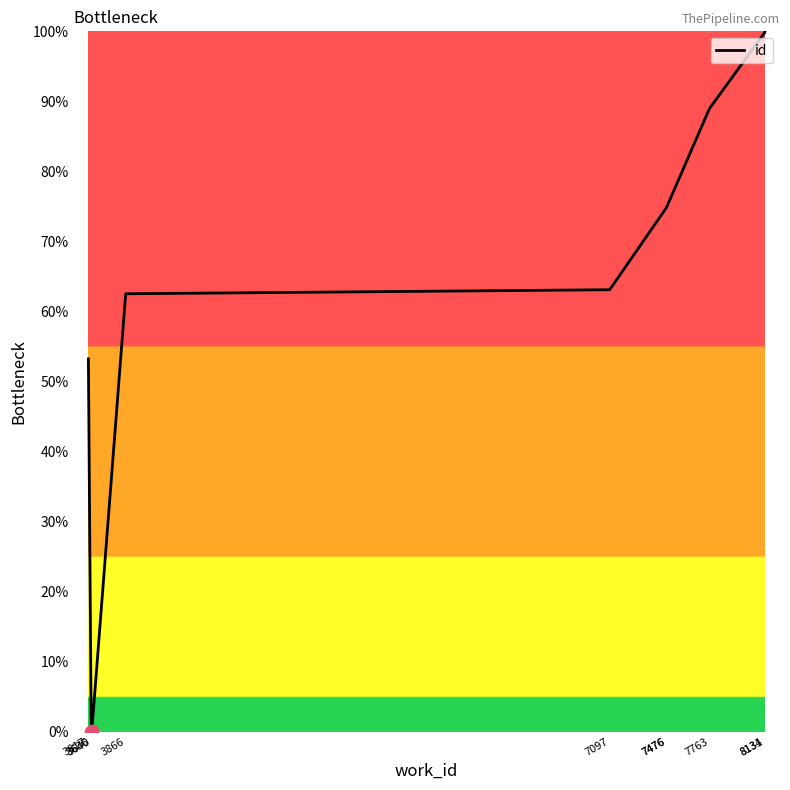

What is the change in value from 3617 to 8134?

+46.8